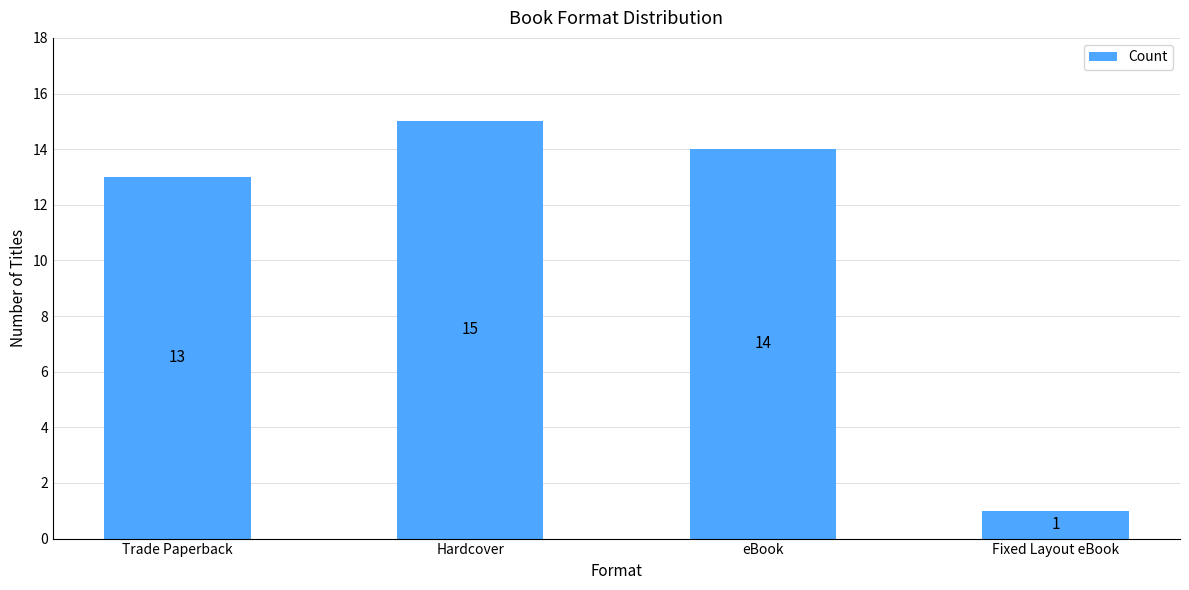

True or false: the data shows 14 at eBook.

True